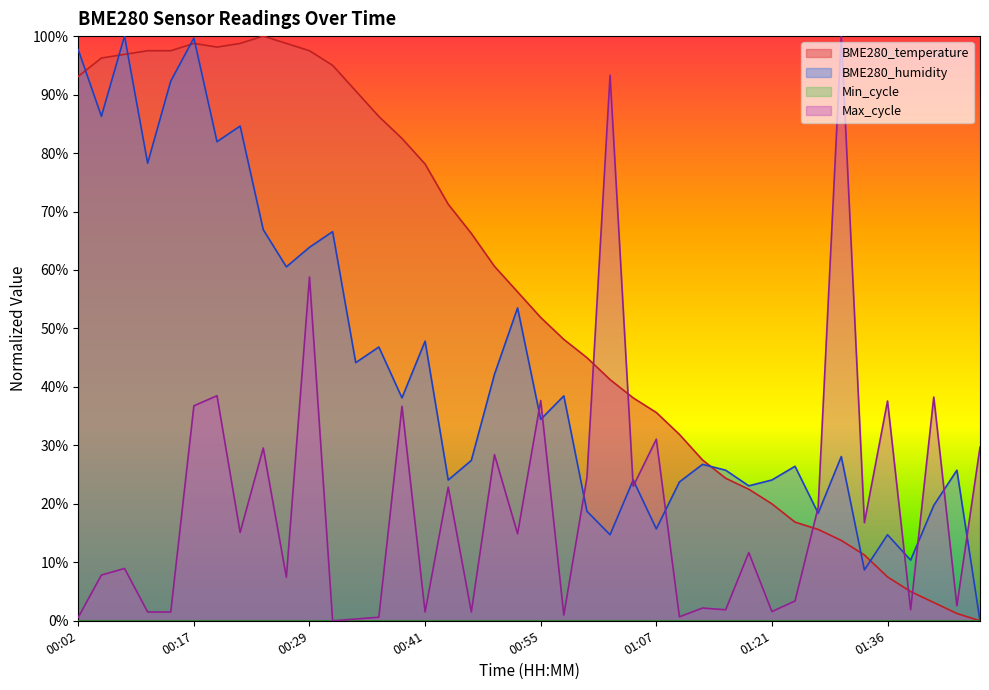

Is it true that Max_cycle equals 36.7 at 00:39?

True